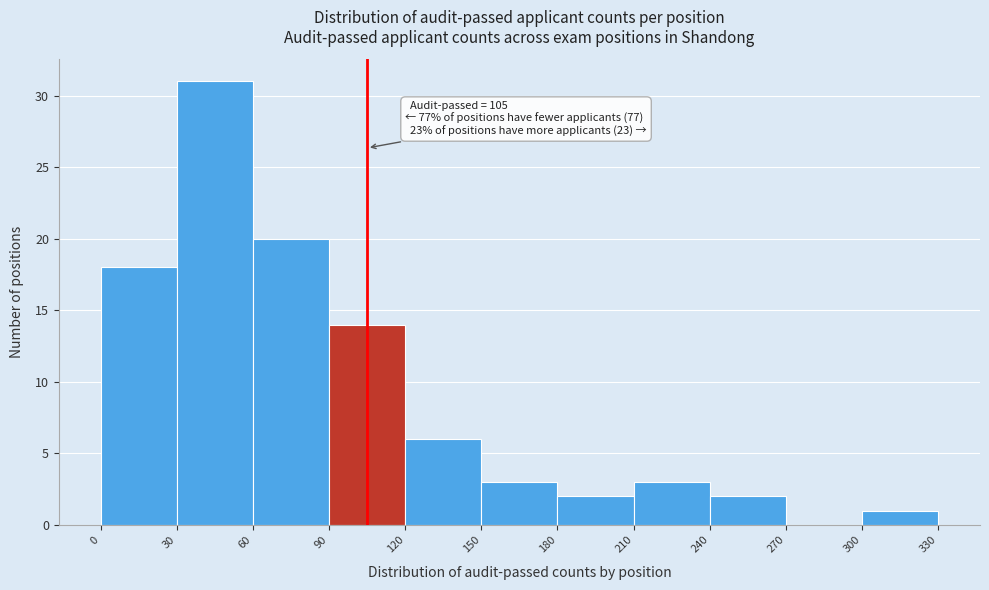

Over which range of the x-axis is the bar tallest?

30 to 60